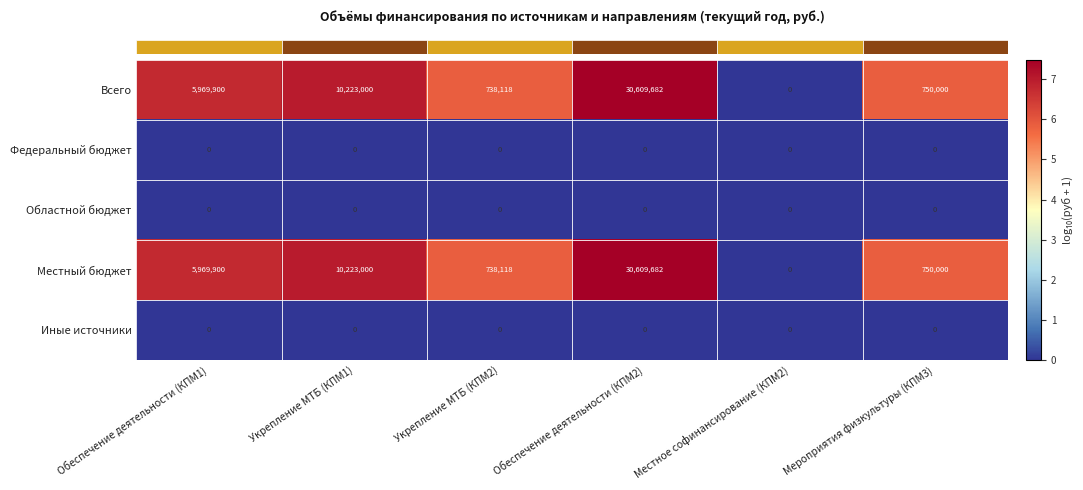

What is the difference between the highest and lowest values at Укрепление МТБ (КПМ2)?

738118